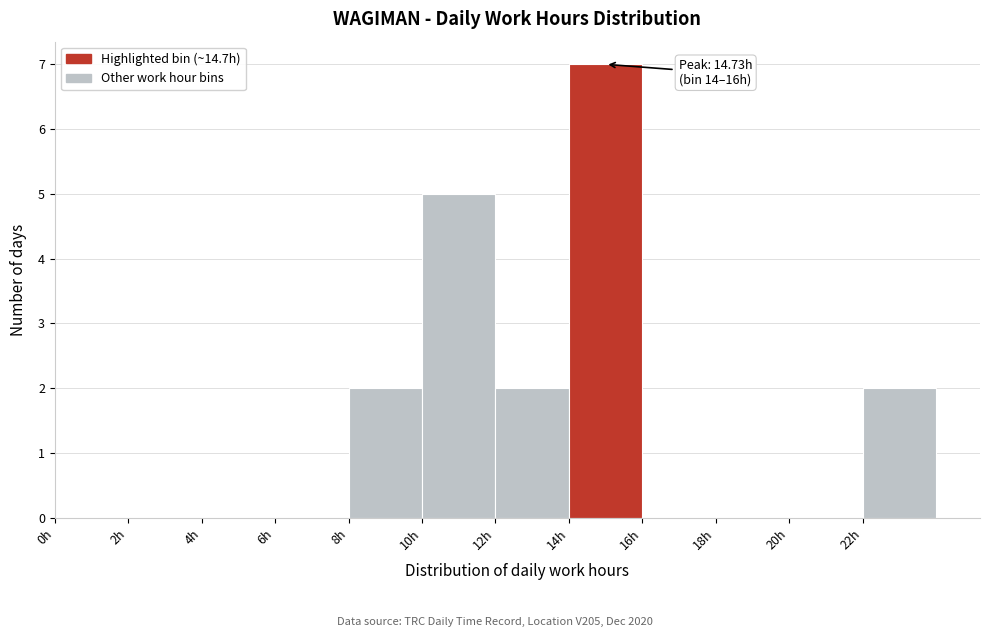

Over which range of the x-axis is the bar tallest?

14 to 16